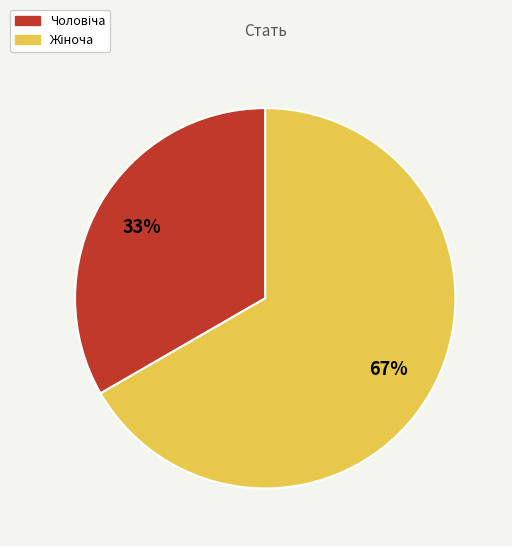

Count the number of slices in the pie.

2